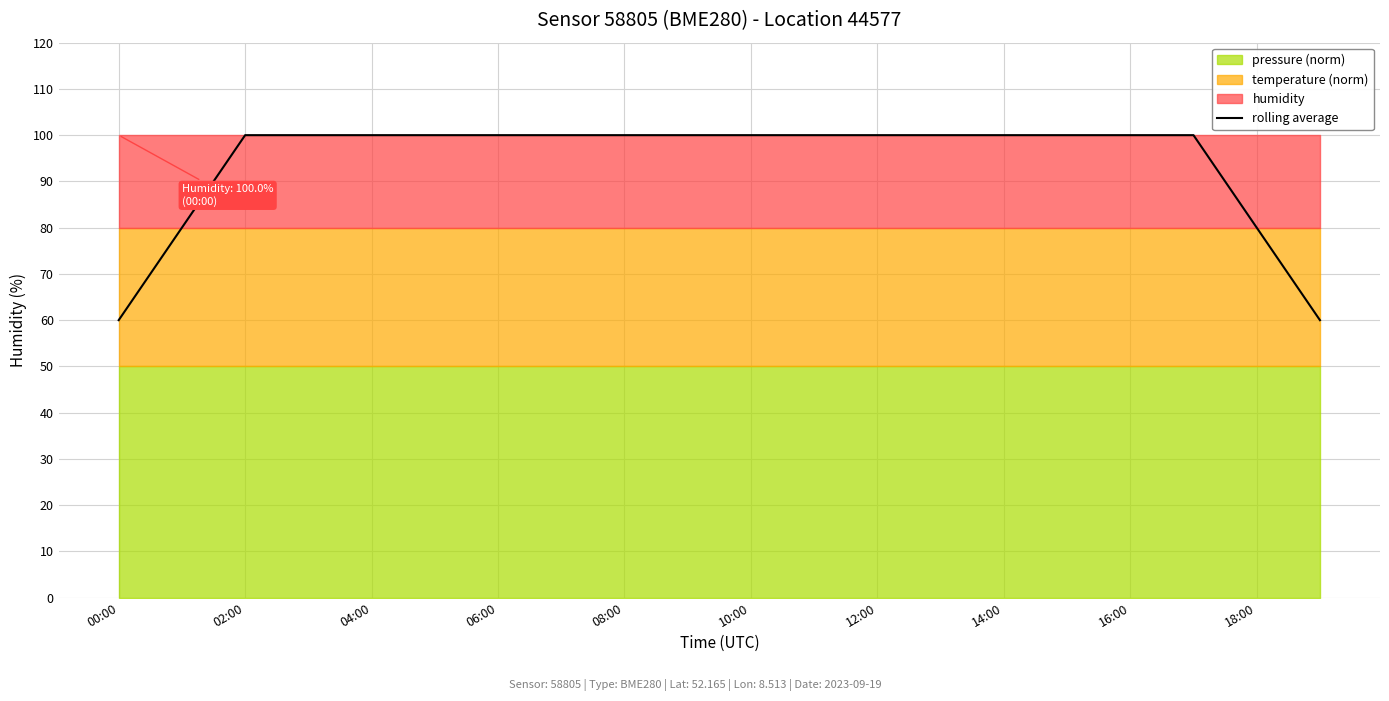

What is the highest value of the rolling average series?

100